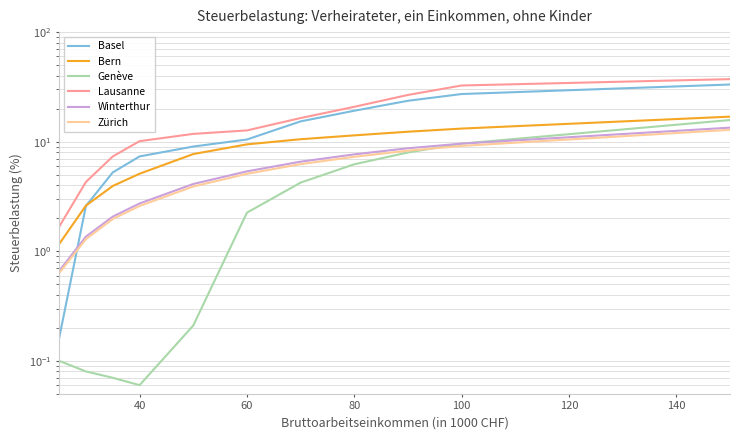

True or false: Zürich has more than 1 interior local peaks.

False